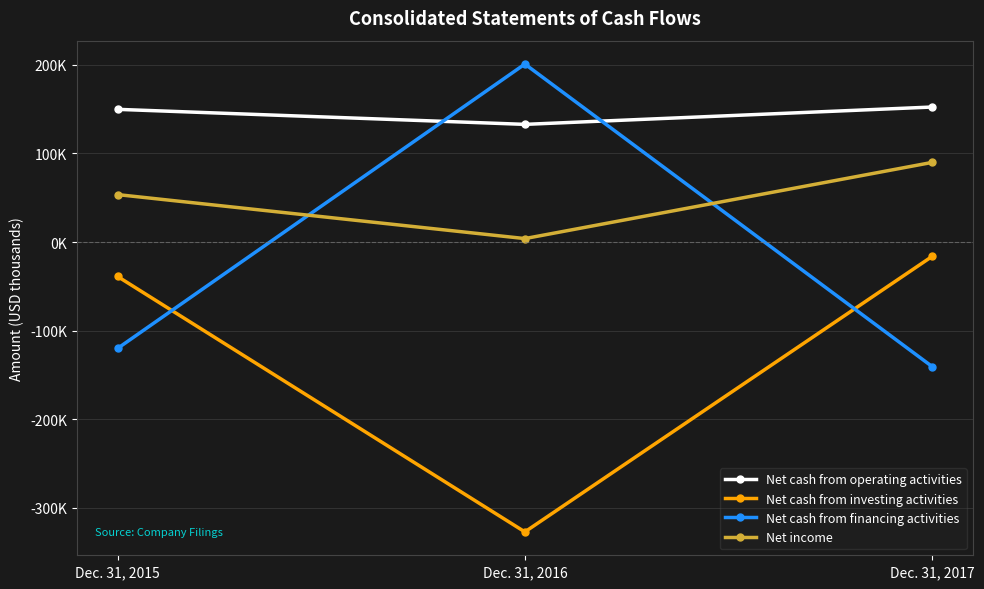

Which has a higher value, Dec. 31, 2015 or Dec. 31, 2016?

Dec. 31, 2015